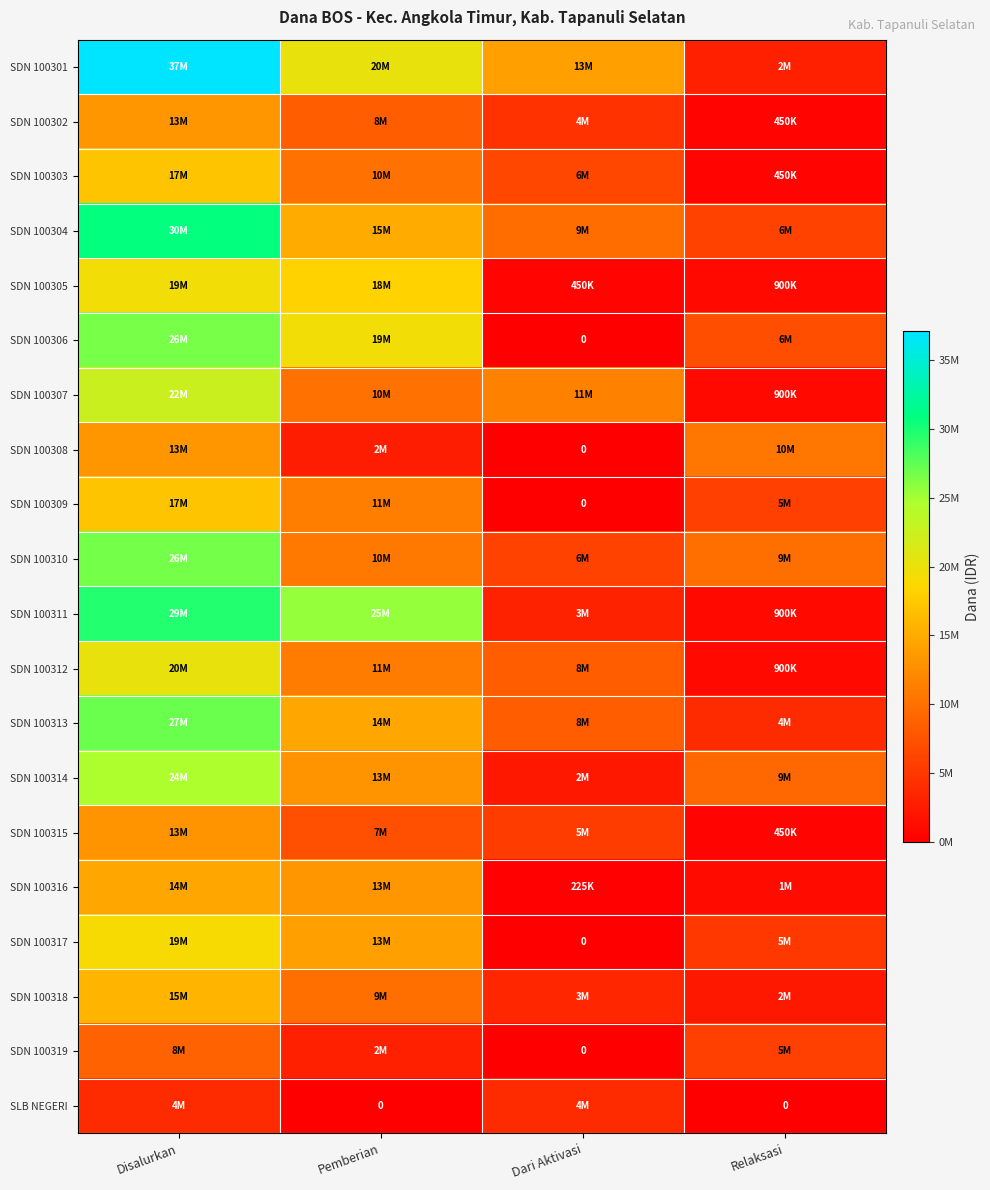

Rank the series by their maximum value, from lowest to highest.

SLB NEGERI, SDN 100319, SDN 100315, SDN 100302, SDN 100308, SDN 100316, SDN 100318, SDN 100303, SDN 100309, SDN 100317, SDN 100305, SDN 100312, SDN 100307, SDN 100314, SDN 100306, SDN 100310, SDN 100313, SDN 100311, SDN 100304, SDN 100301